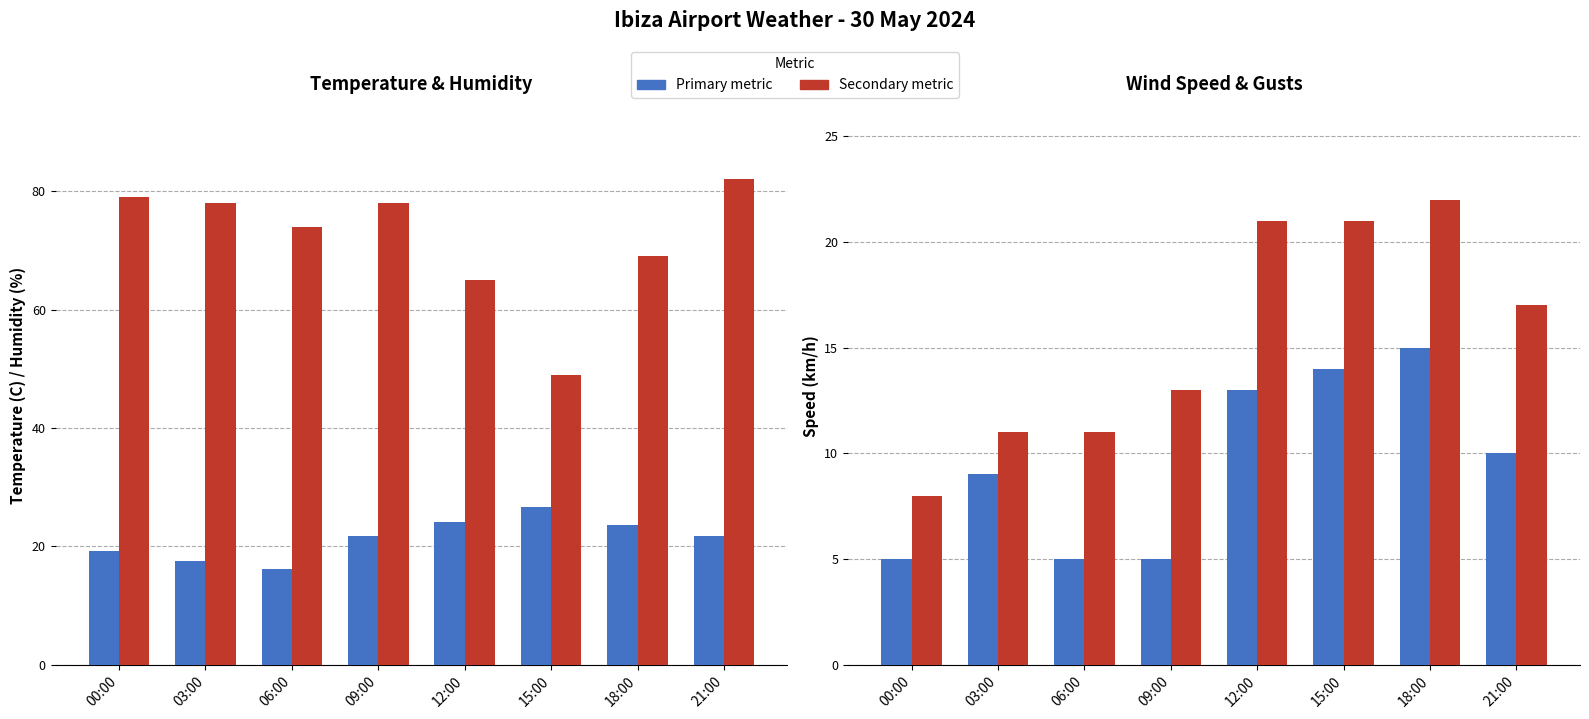

What position from the left is 00:00?

1